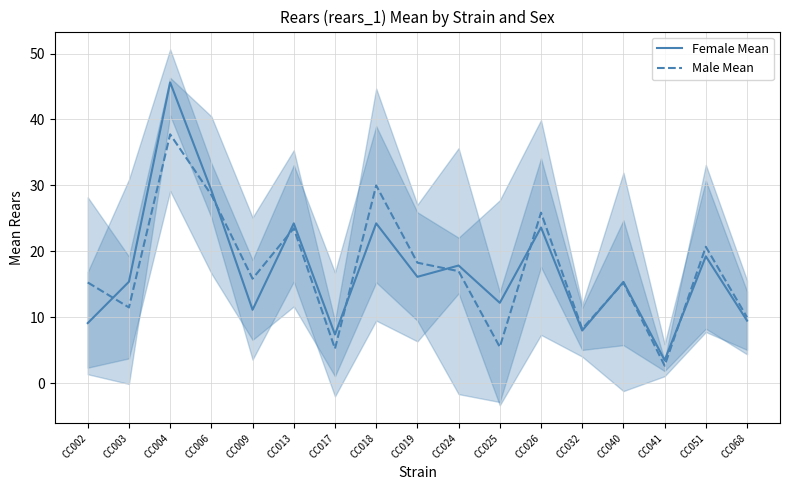

What is the average value of the Male Mean series?

17.1